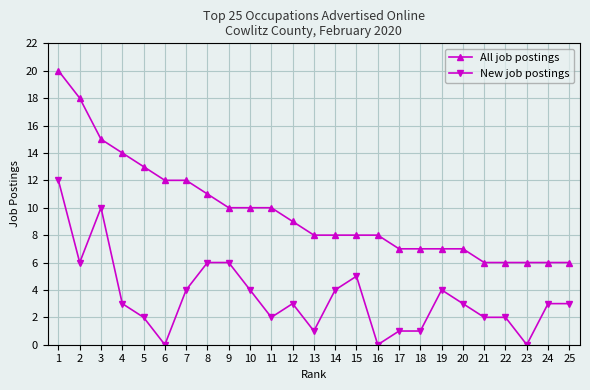

Where is the first local maximum for New job postings?

3